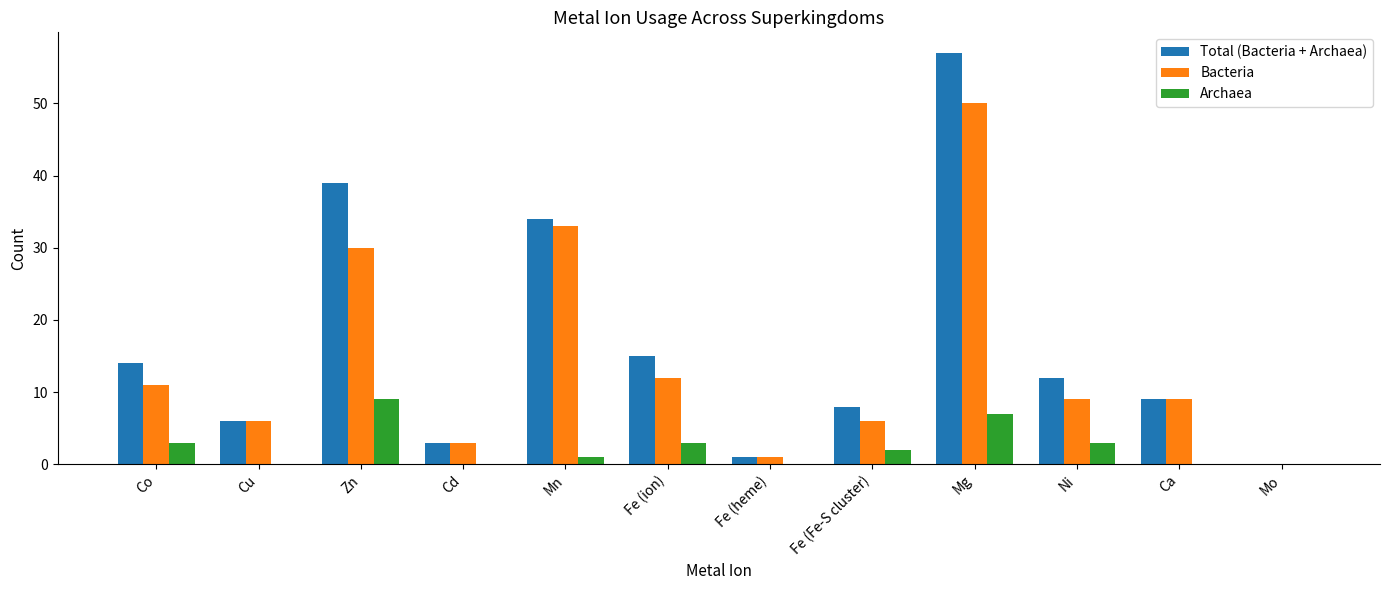

Which category has the highest value in the Bacteria series?

Mg